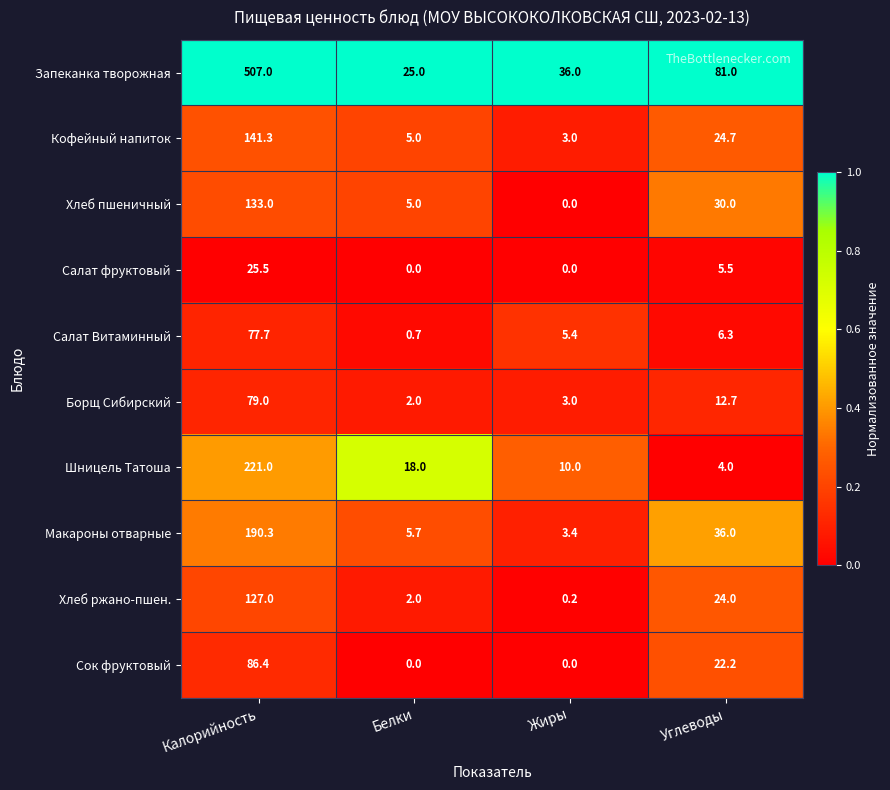

Where does the Сок фруктовый series first go above 22?

Калорийность